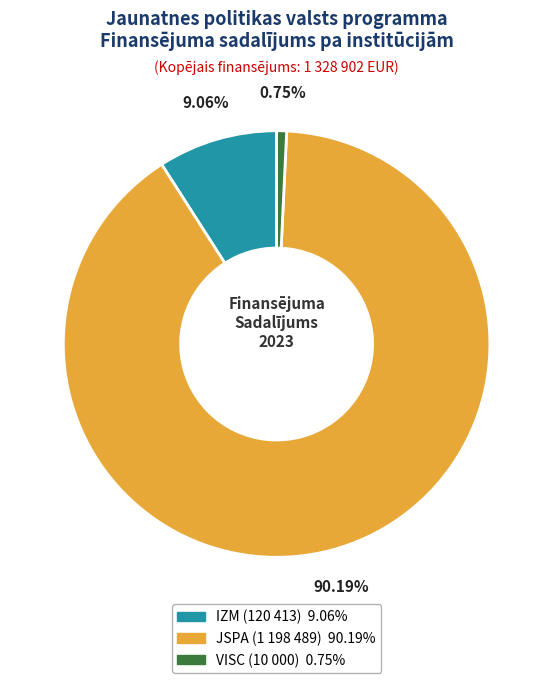

Rank the categories by value from lowest to highest.

VISC, IZM, JSPA